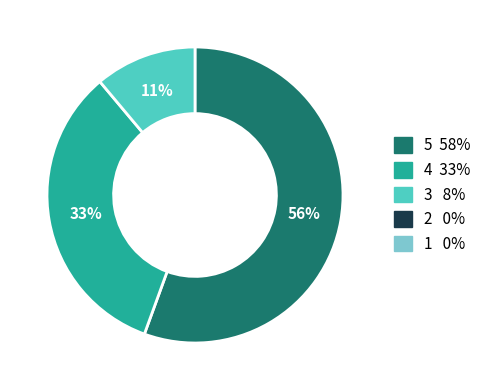

To the nearest percent, what is the average slice percentage?

33%